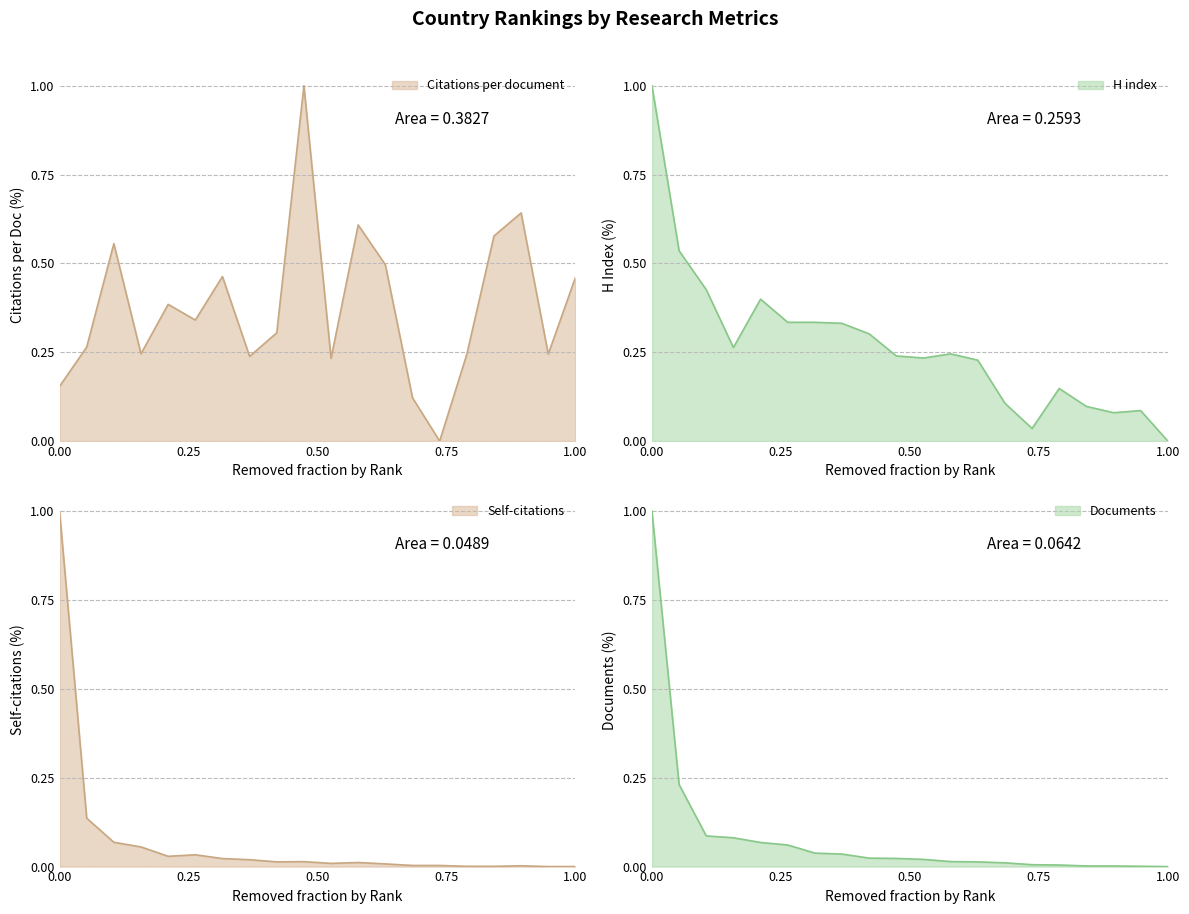

What is the sum of all H index values?

5.4